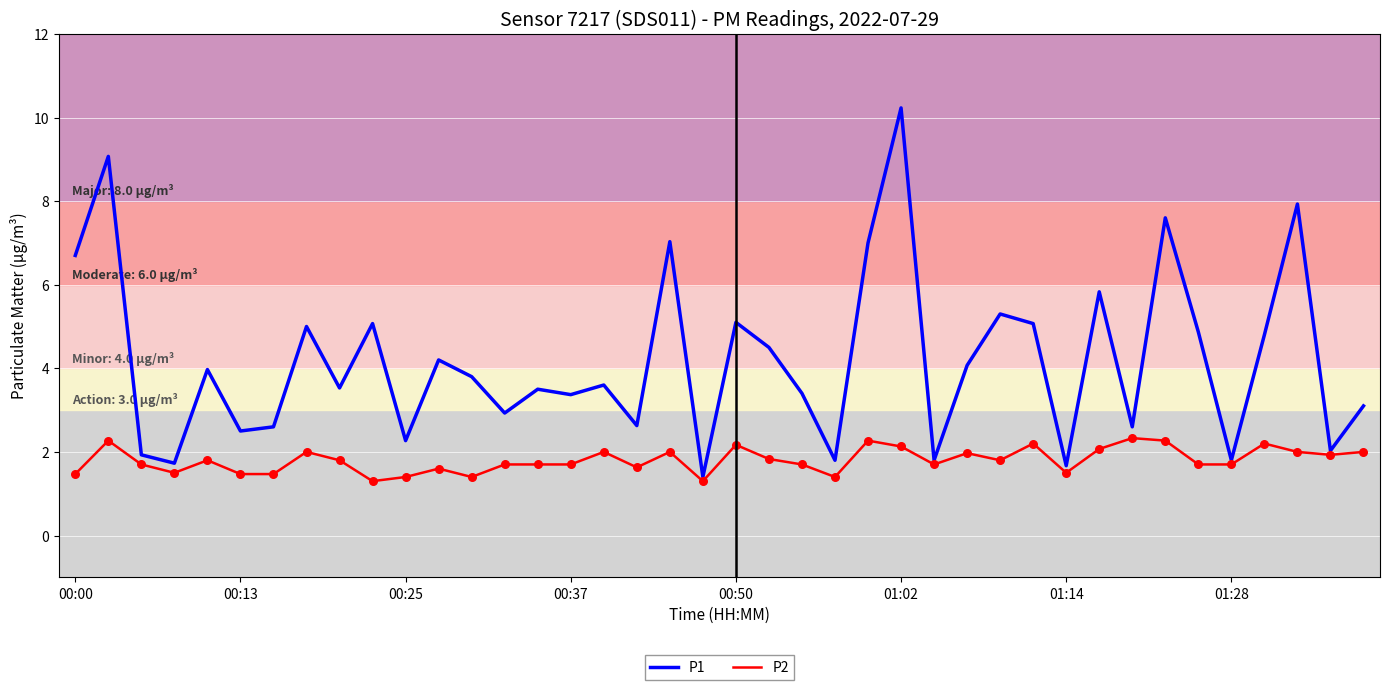

Which series has the largest range (max minus min)?

P1